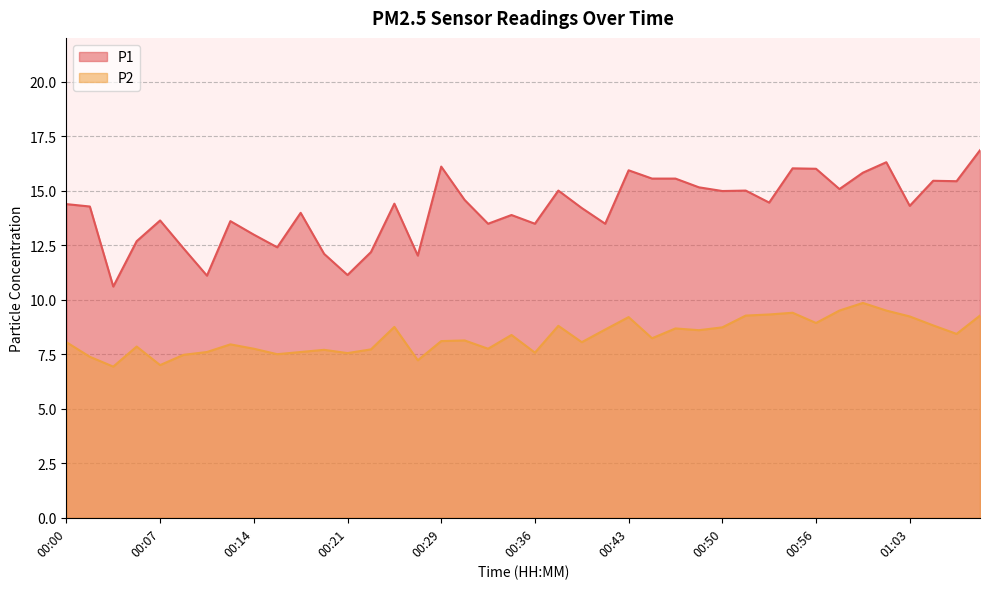

What is the difference between the maximum and minimum values in the P1 series?

6.3